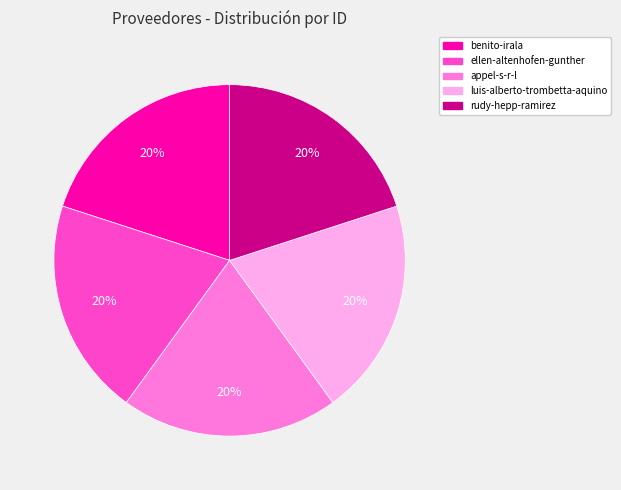

True or false: rudy-hepp-ramirez accounts for 20% of the total.

True